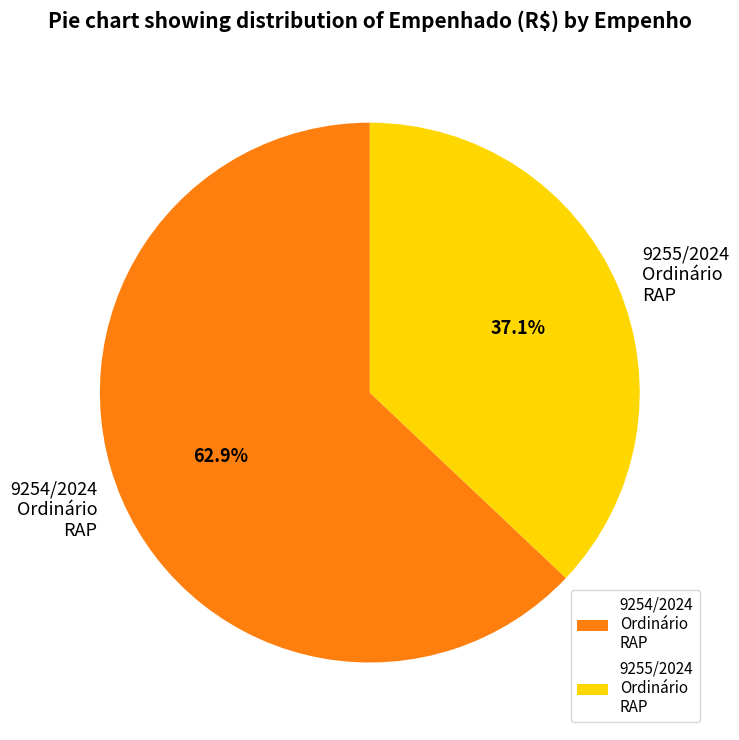

How many slices are in this pie chart?

2